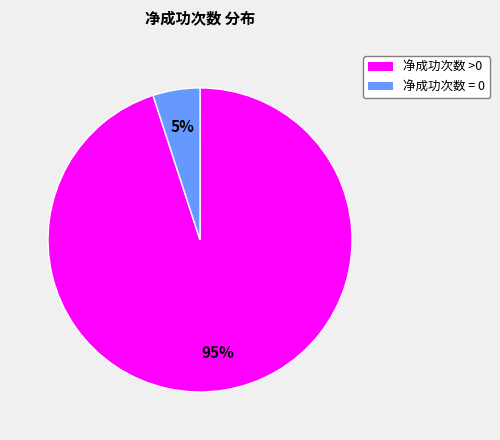

To the nearest percent, what is the average slice percentage?

50%